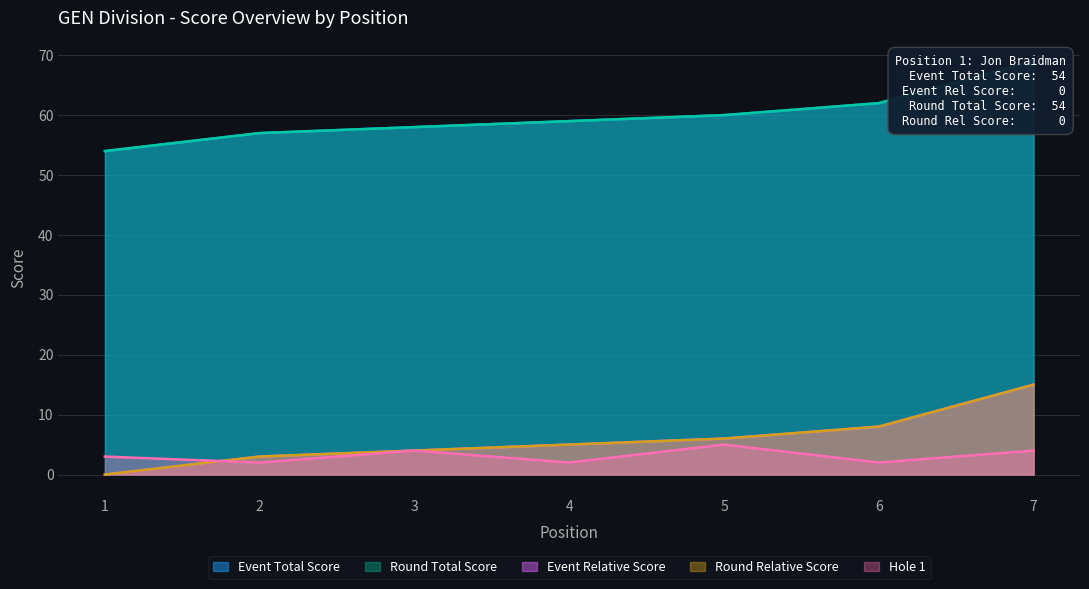

How many data points does each series have?

7